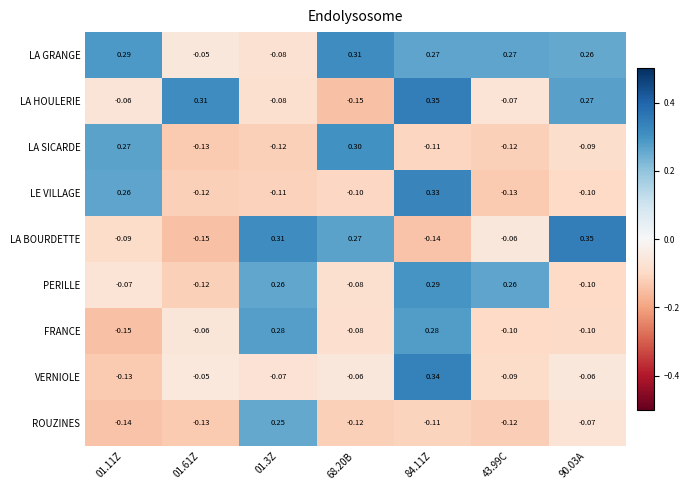

Between 68.20B and 84.11Z, which series saw the biggest shift?

LA HOULERIE